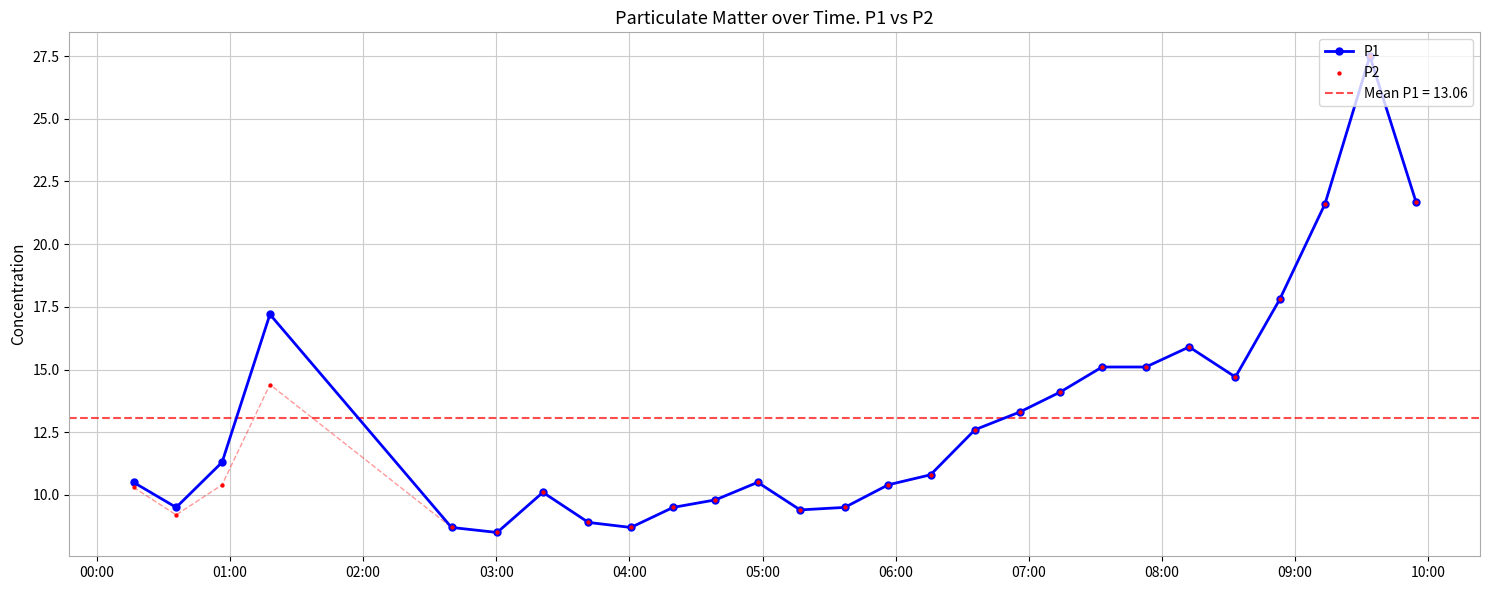

Which series contains the lowest Y value?

P1